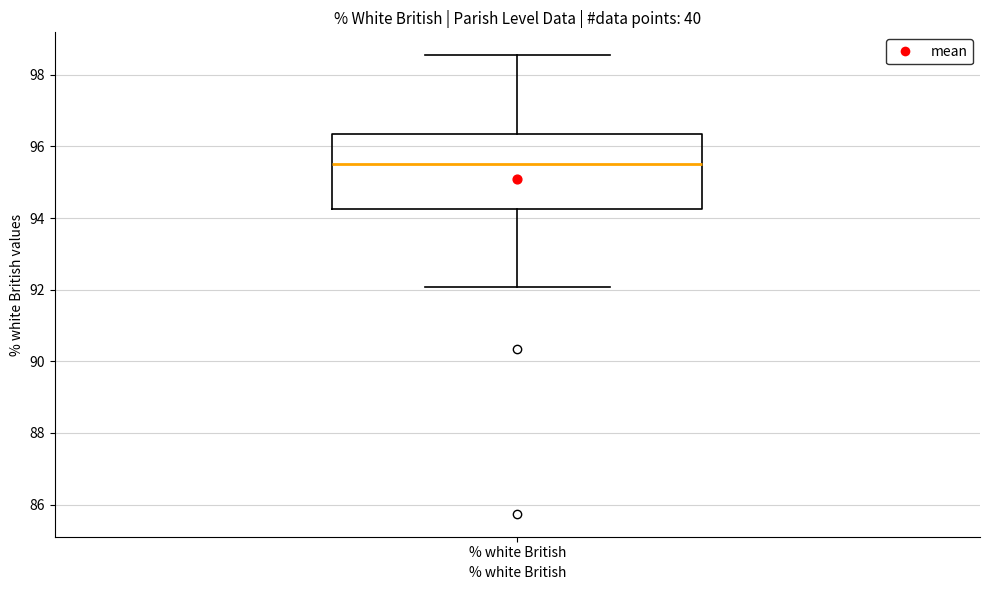

Where is the upper edge of the box for % white British on the y-axis? The values are not printed on the chart, so give them approximately, as read against the axis.

96.4